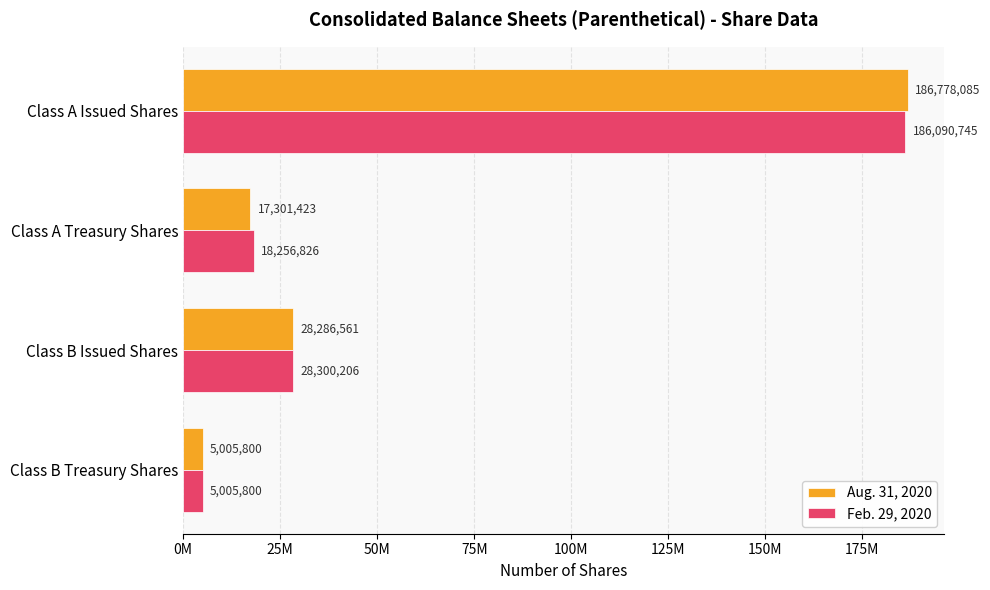

What are all the series names shown in the legend?

Aug. 31, 2020, Feb. 29, 2020